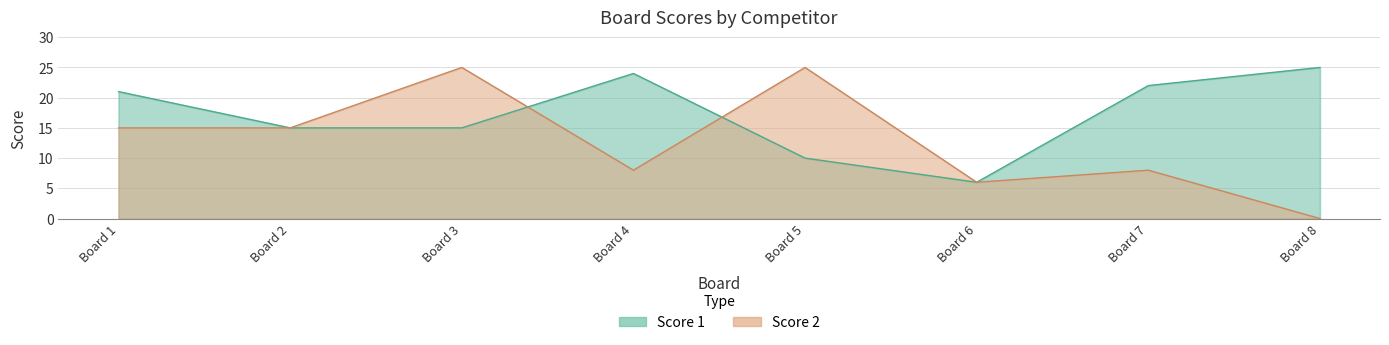

At which label does Score 1 reach its minimum?

Board 6